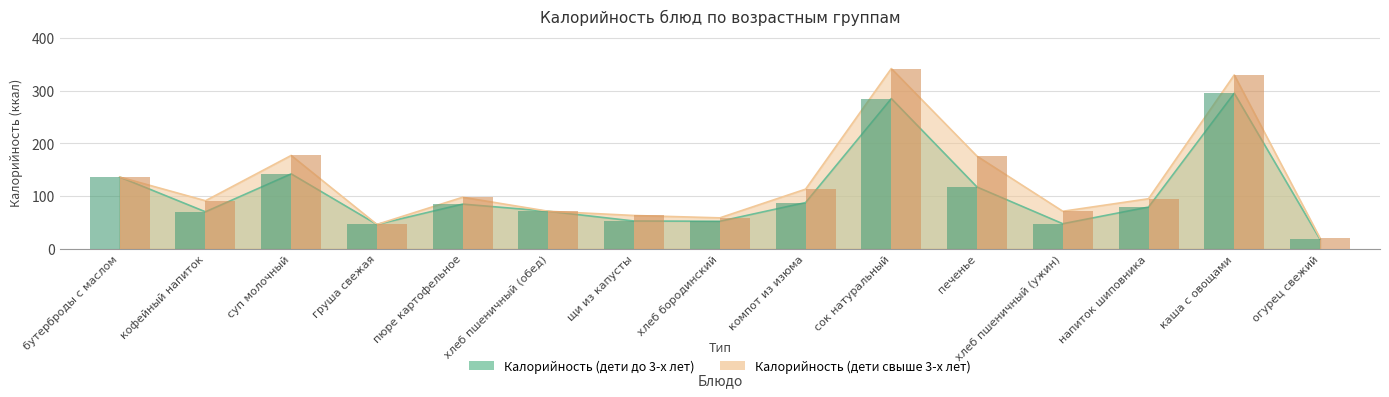

How many values in the Калорийность (дети до 3-х лет) series are below 79?

7